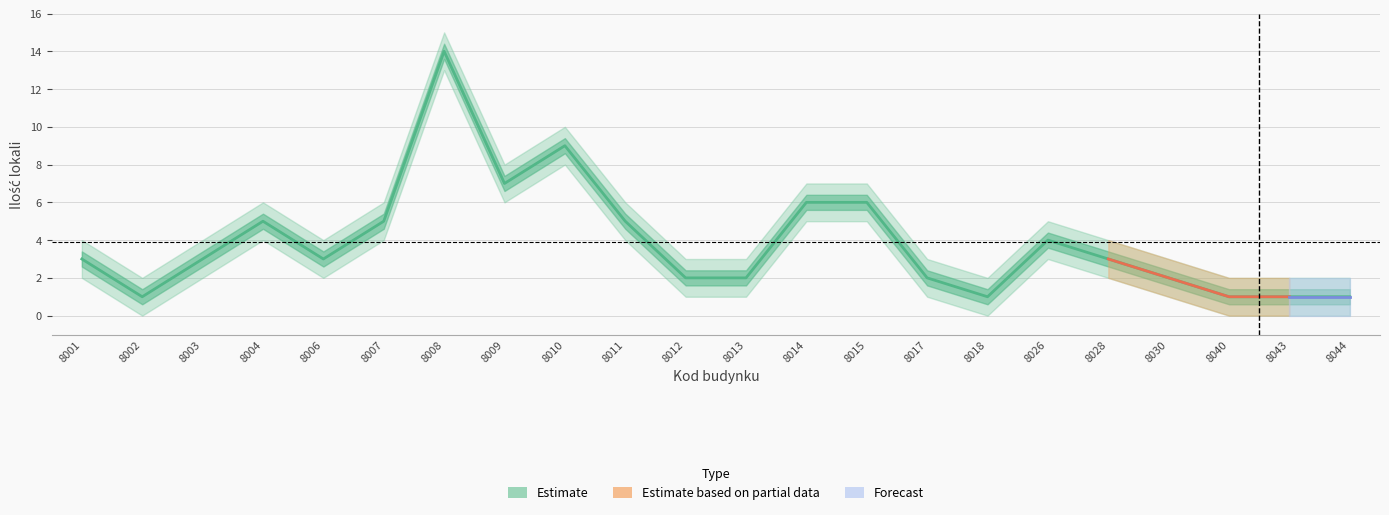

At which label is the value closest to 7?

8009